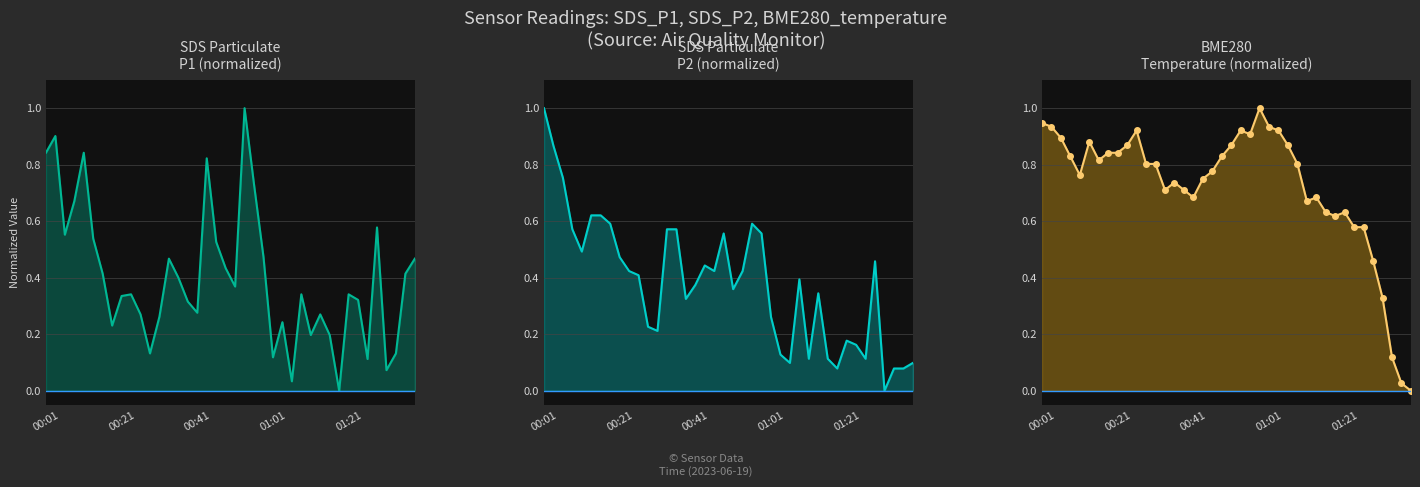

How many categories are shown in the chart?

40